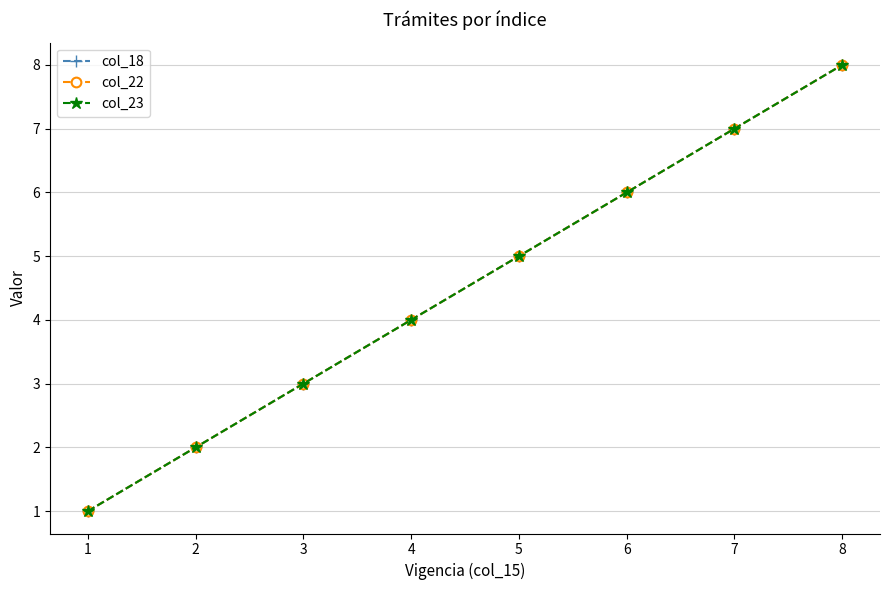

The value of col_23 at 1 is 4. True or false?

False